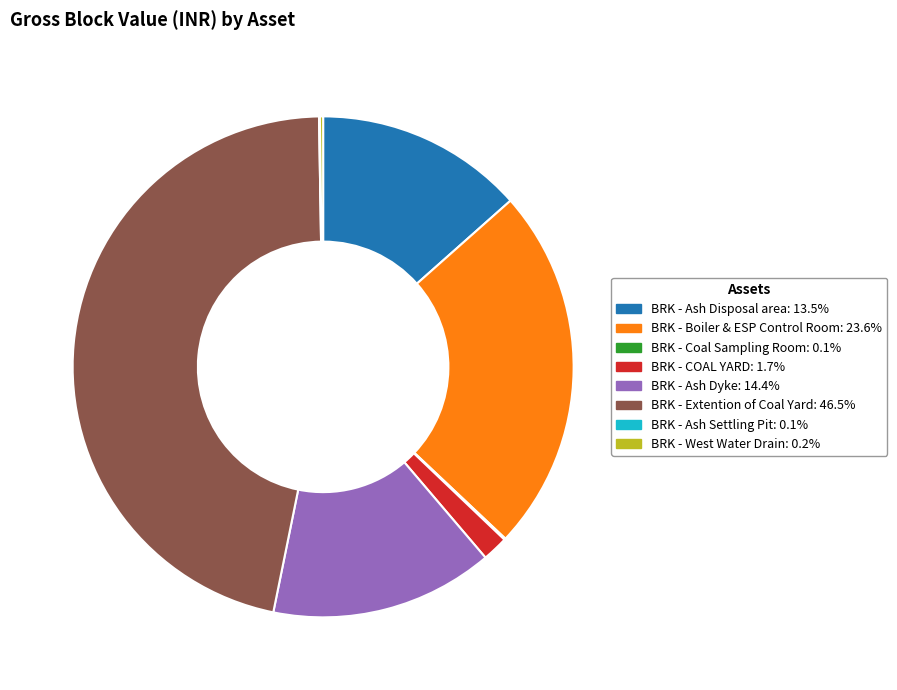

Does BRK - Extention of Coal Yard represent more than half of the total?

No